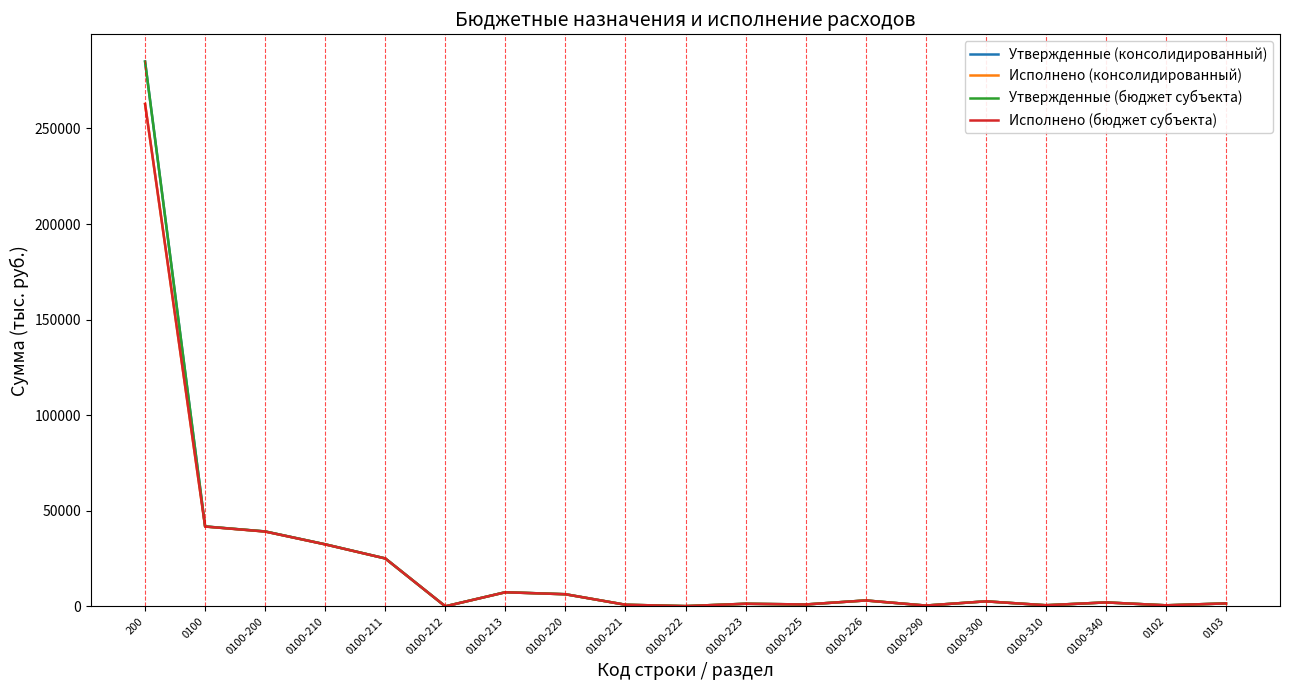

What is the highest value of the Исполнено (консолидированный) series?

262791.6